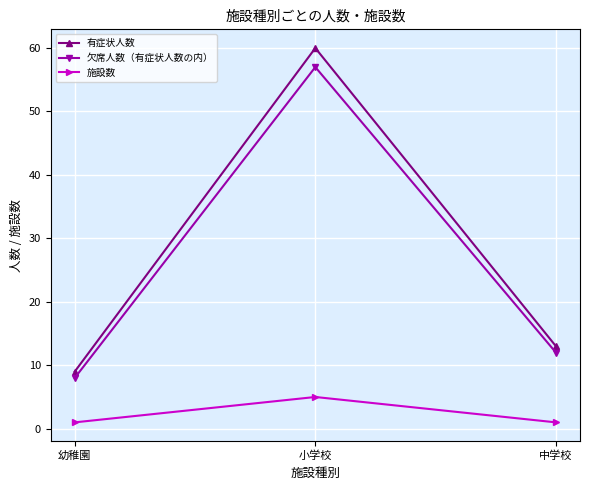

Is this an area chart (filled region under the line)?

No